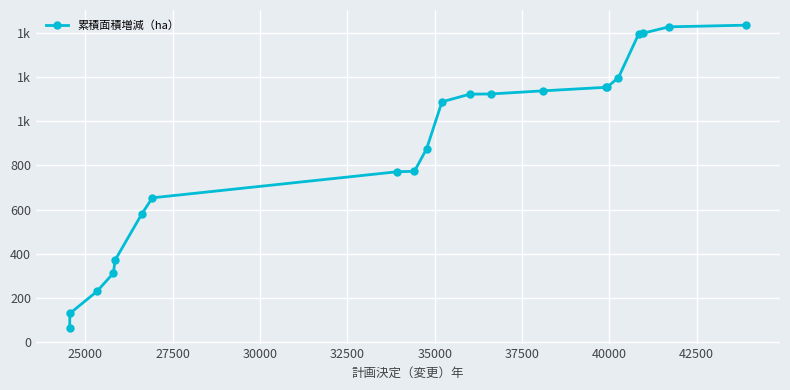

Does the chart have visible grid lines?

Yes